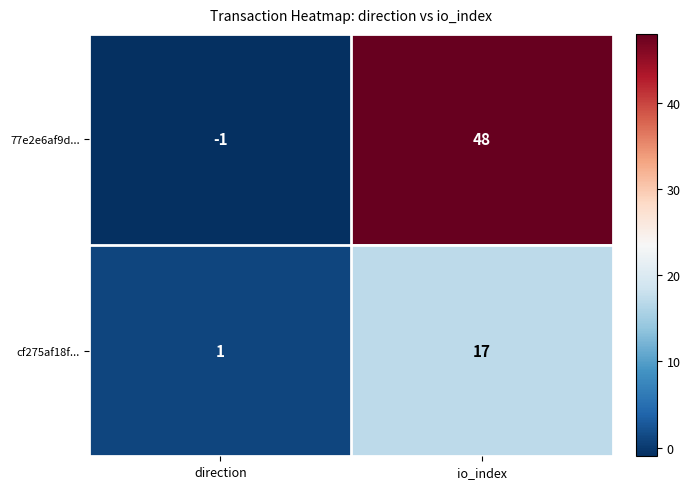

Reading left to right, transcribe all the data shown in this chart.

77e2e6af9d...: direction=-1	io_index=48
cf275af18f...: direction=1	io_index=17